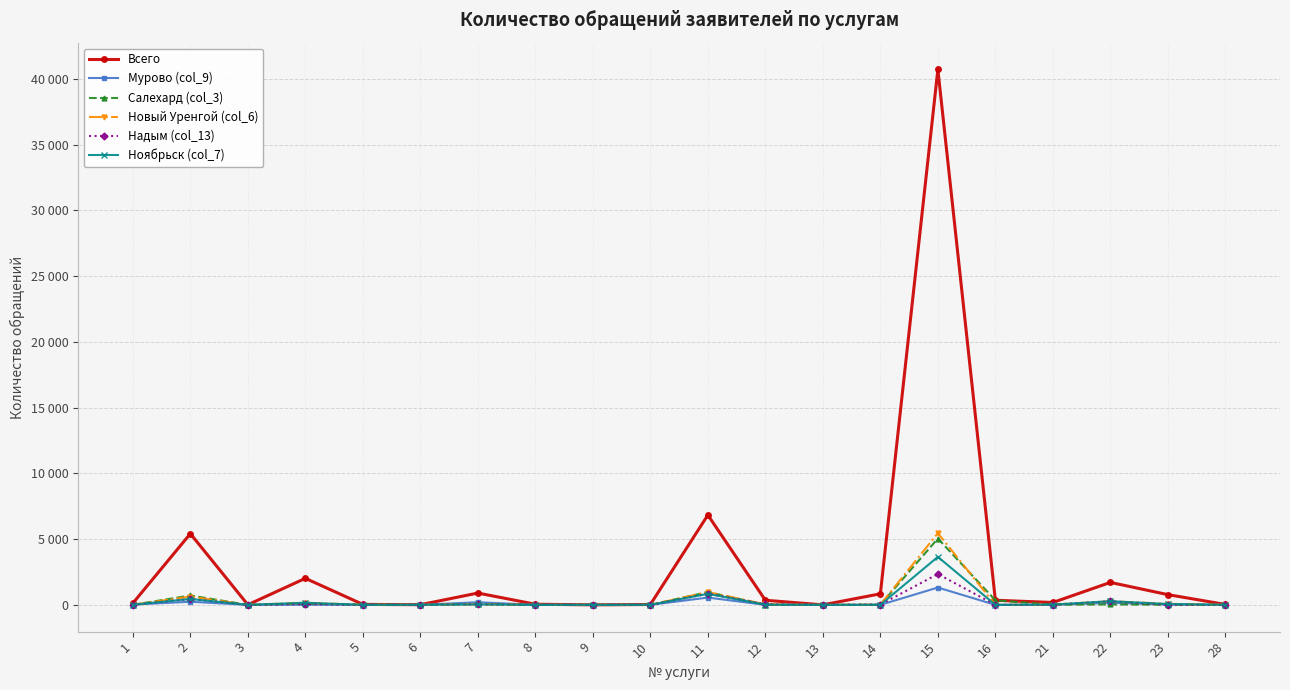

What is the total value across all series at 1?

171